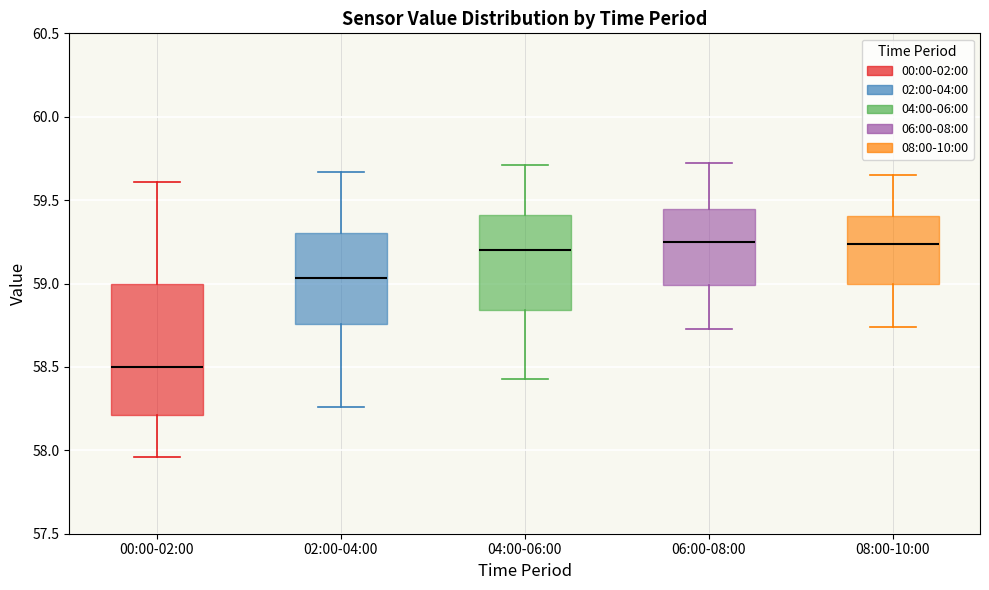

Comparing the boxes themselves (not the whiskers), which one is the tallest?

00:00-02:00